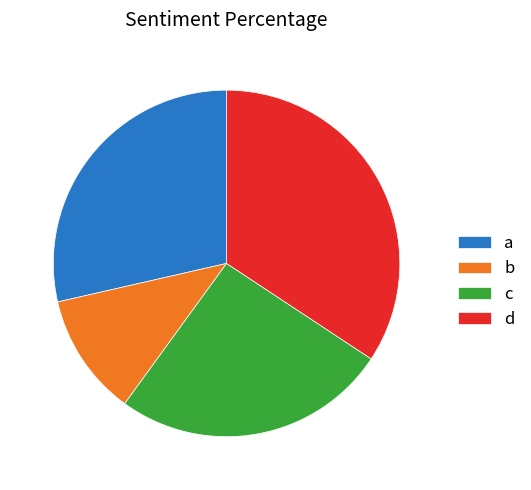

What is the smallest slice in the pie chart?

b